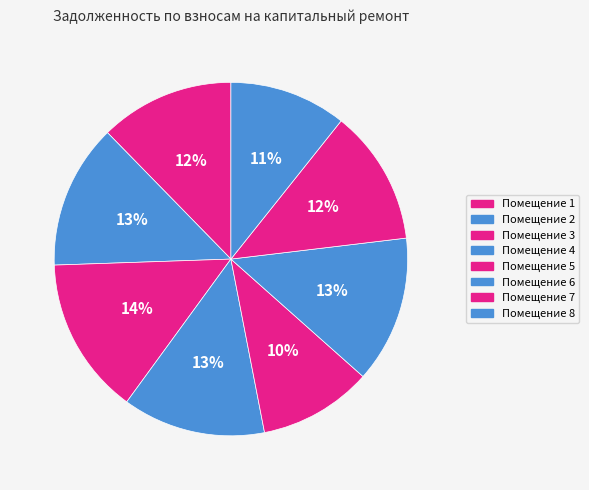

How many slices are in this pie chart?

8